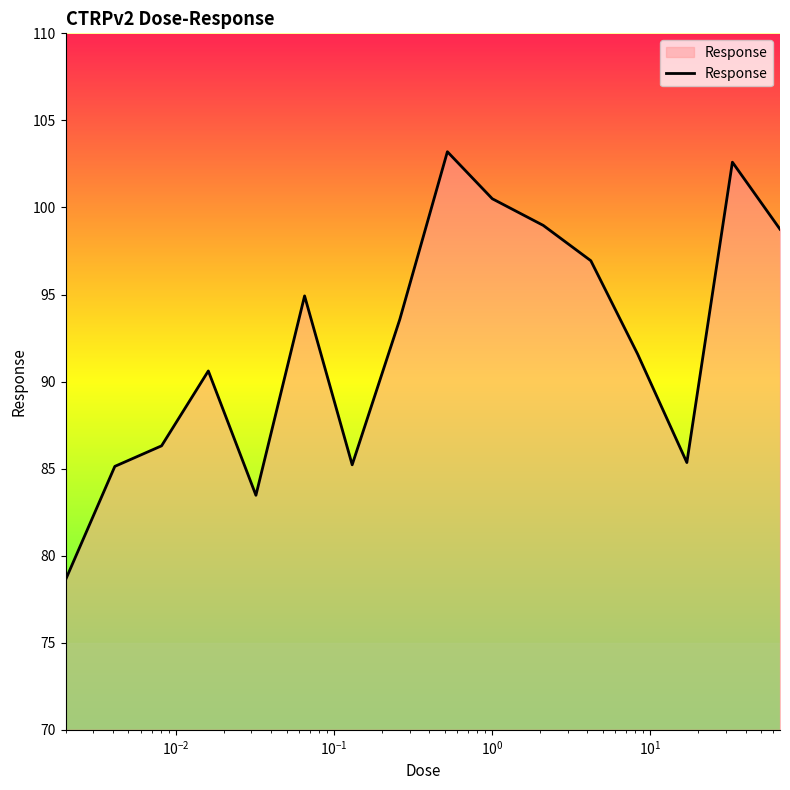

What is the greatest value displayed?

103.2